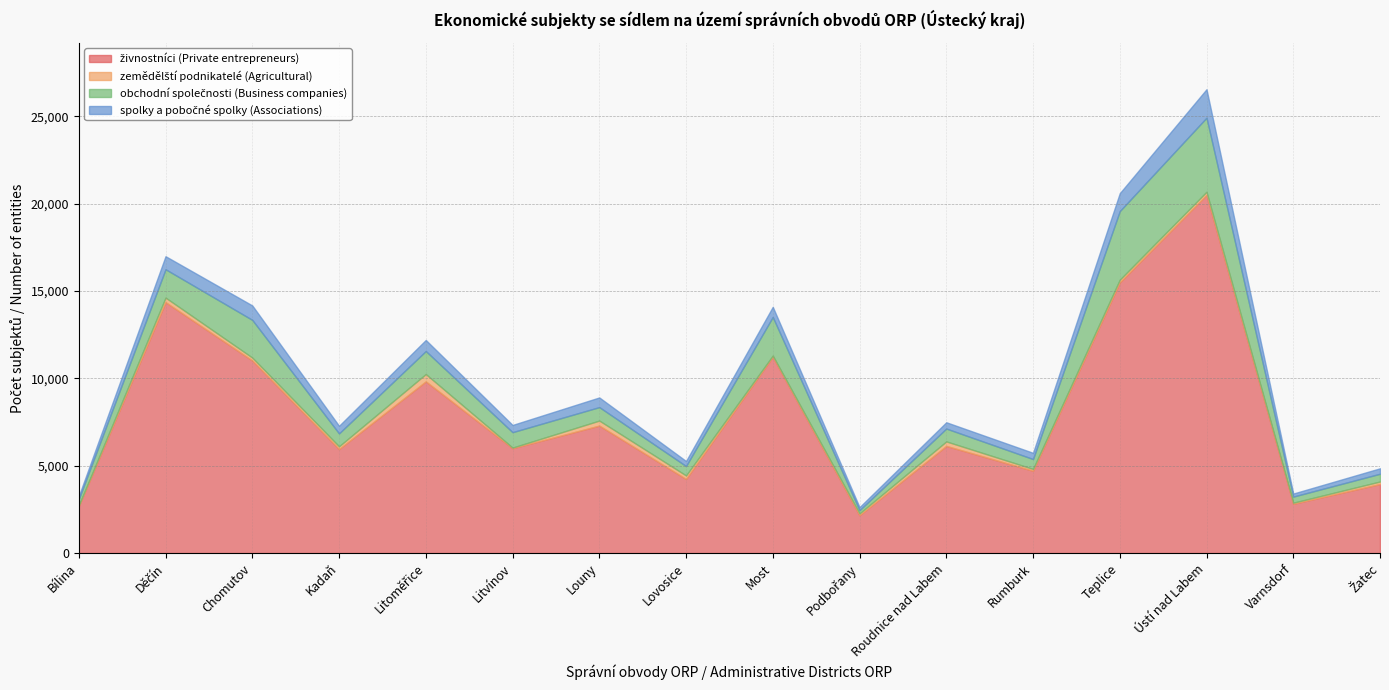

In spolky a pobočné spolky (Associations), how many points are higher than both neighbors (excluding endpoints)?

6